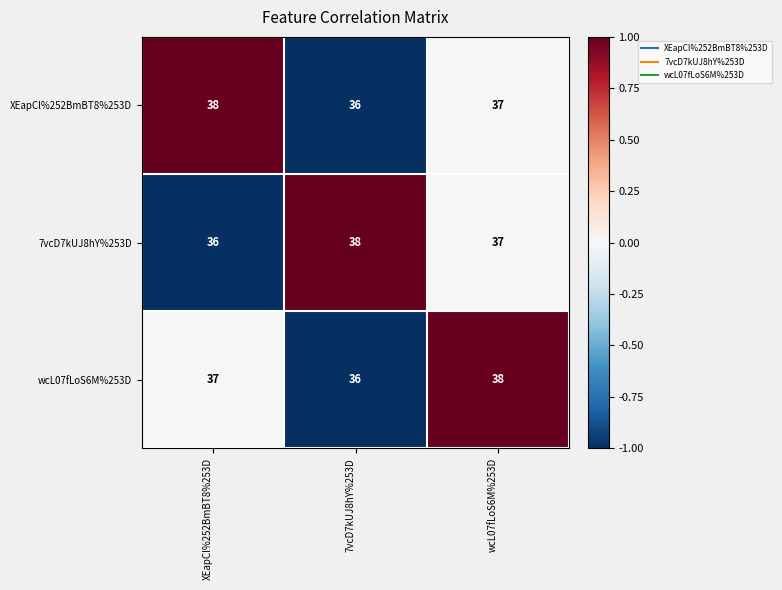

How many series are shown in this chart?

3